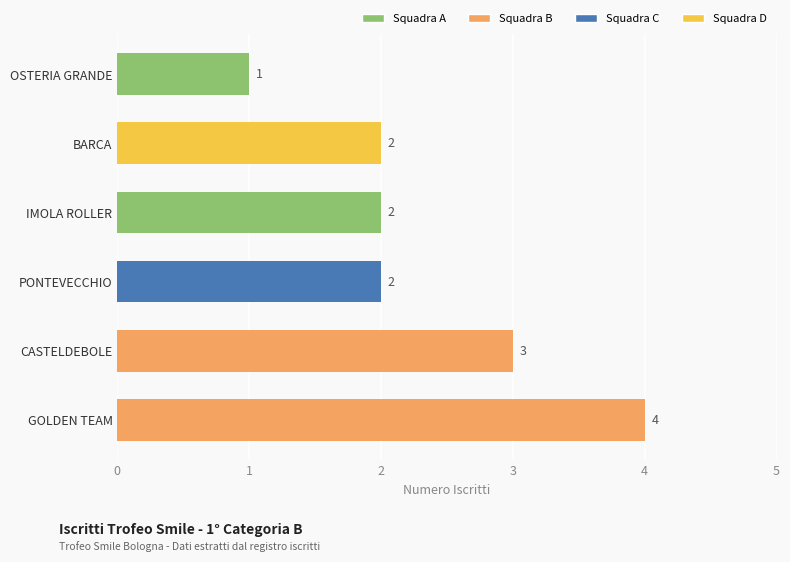

Between IMOLA ROLLER and GOLDEN TEAM, which is larger?

GOLDEN TEAM